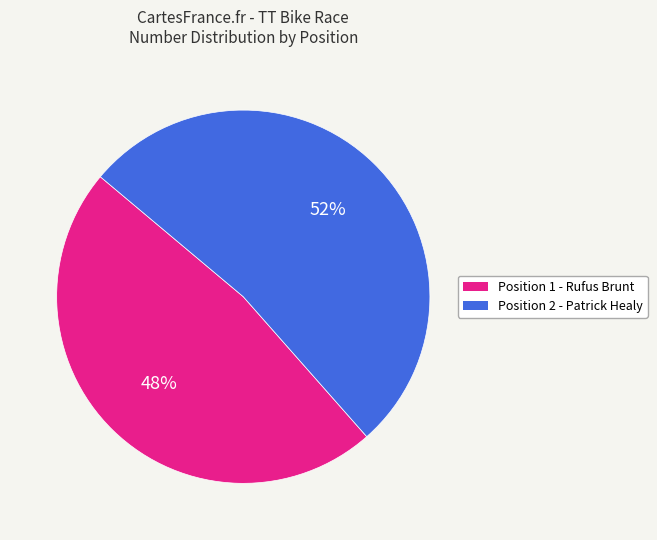

To the nearest percent, what is the average slice percentage?

50%